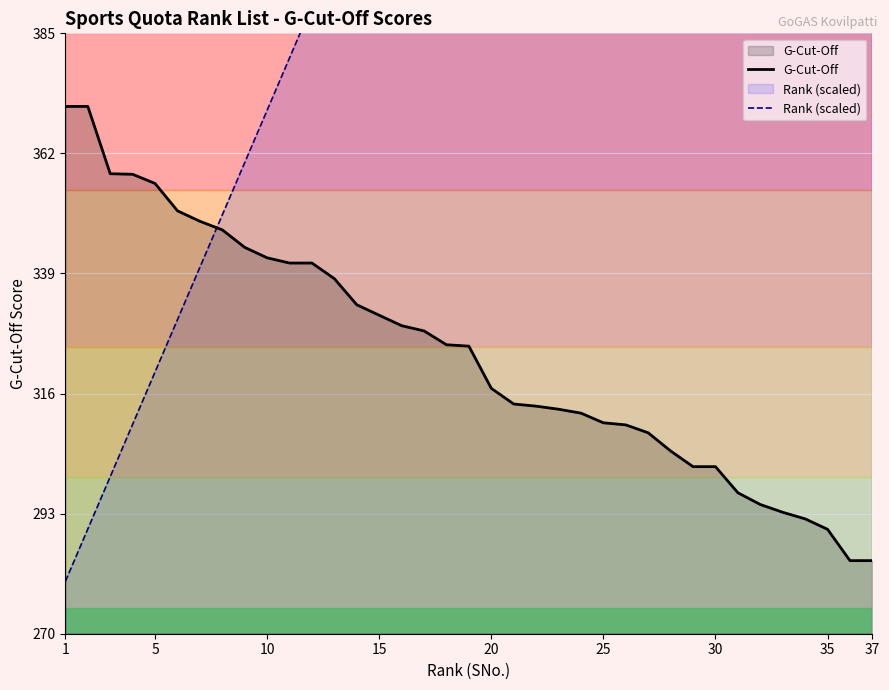

At which label does G-Cut-Off reach its peak?

1